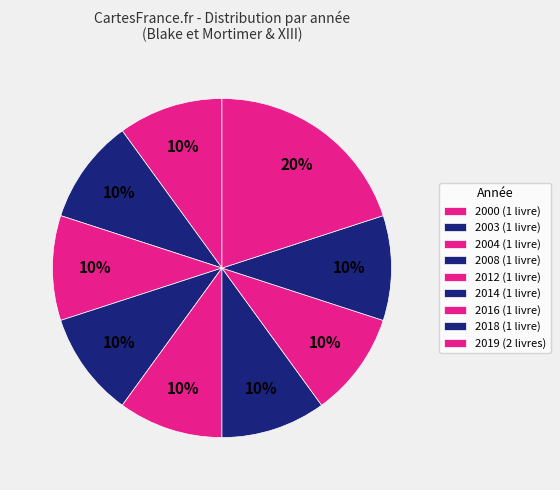

Count the number of slices in the pie.

9